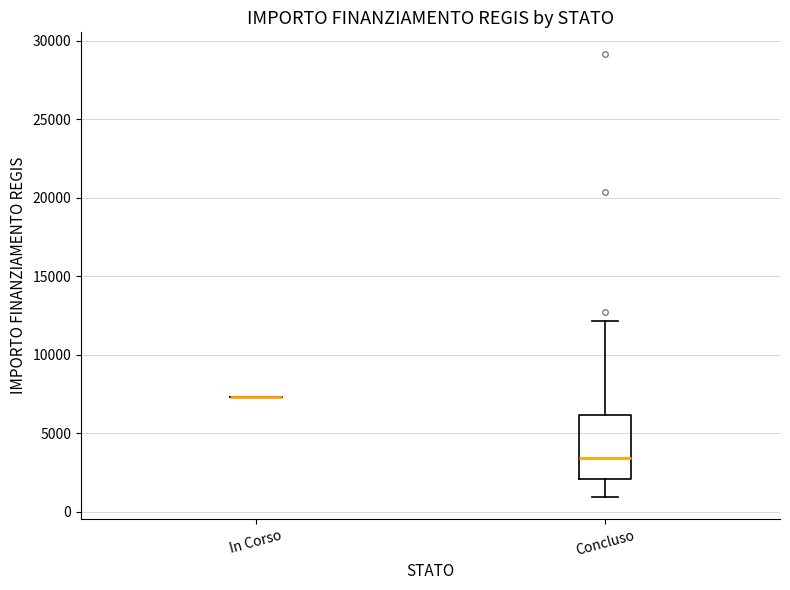

Reading left to right, read every box against the y-axis: the position of its median line, the range the box covers, and the ends of its whiskers. The values are not printed on the chart, so give them approximately, as read against the axis.

In Corso: box collapsed to a line at 7500, whiskers 7500 to 7500
Concluso: median 3500, box 2000 to 6000, whiskers 1000 to 12000